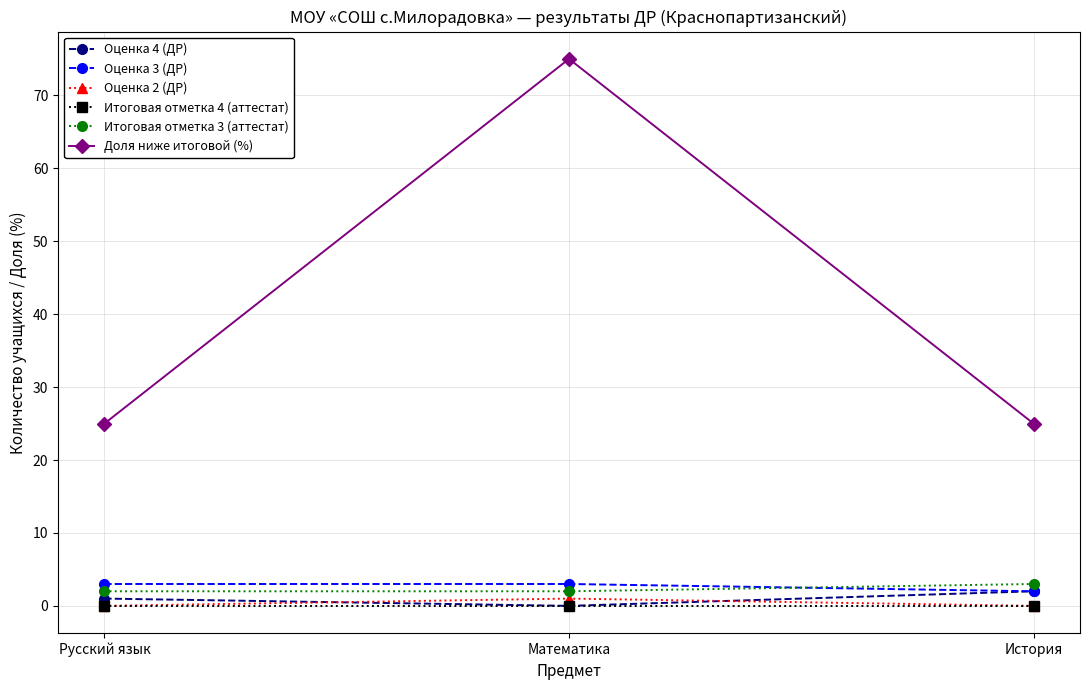

Between Математика and История, which series saw the biggest shift?

Доля ниже итоговой (%)